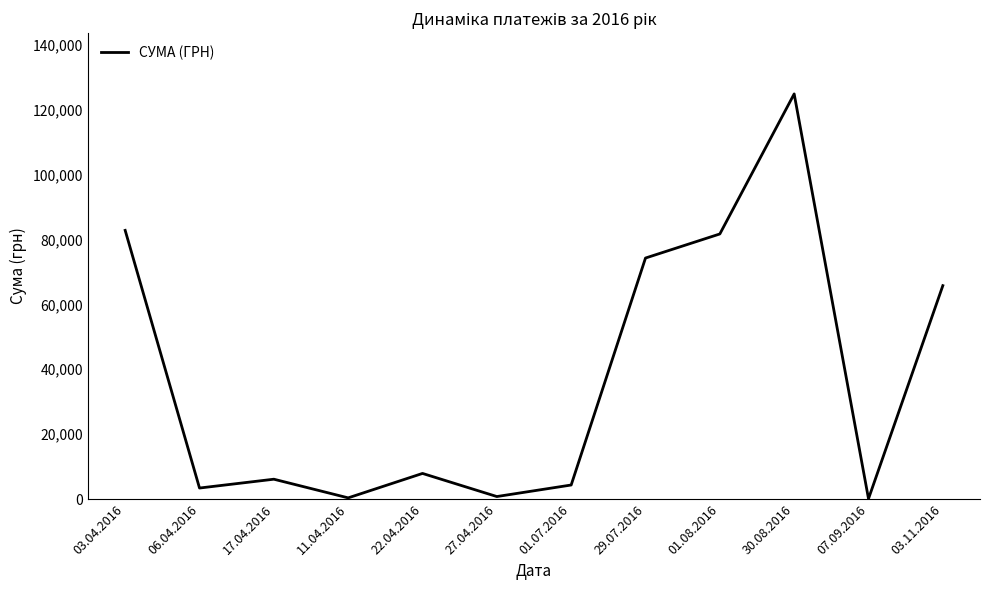

The value at 06.04.2016 is 3387.1. True or false?

True